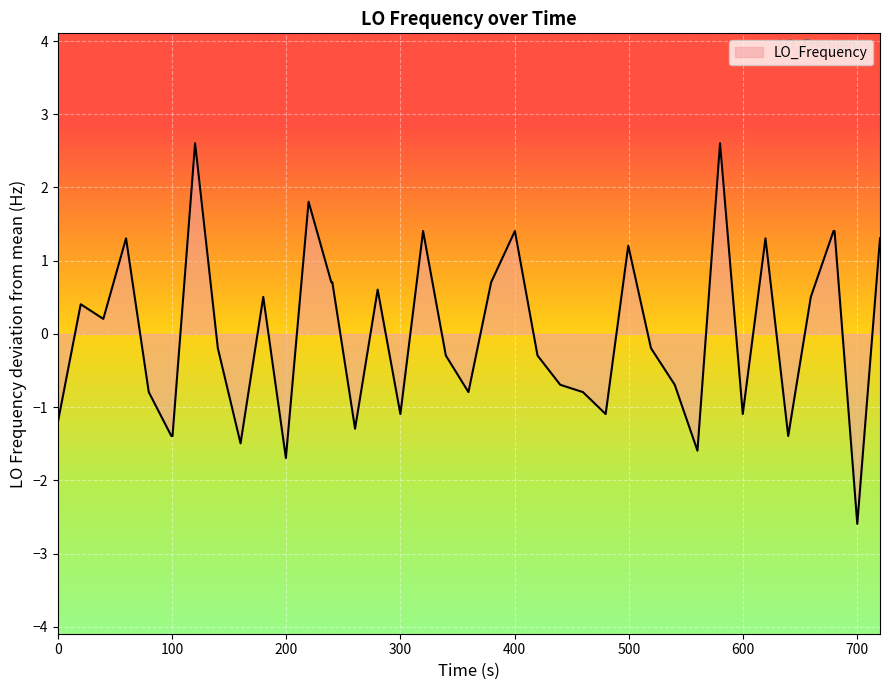

What is the minimum value shown in the chart?

-2.6